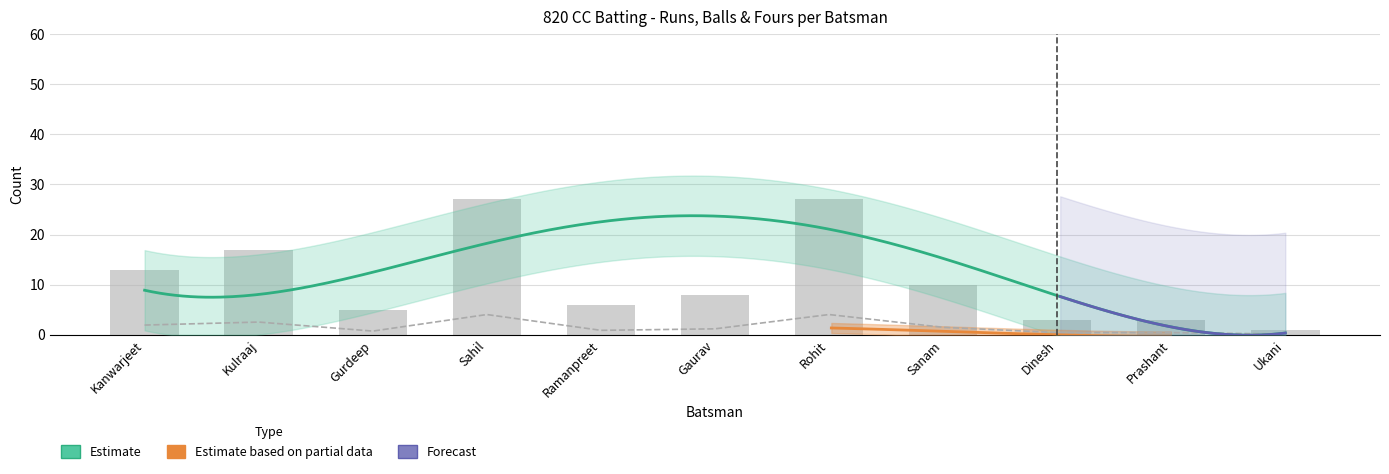

List the series in order of their peak value, highest first.

Runs, Balls, Fours